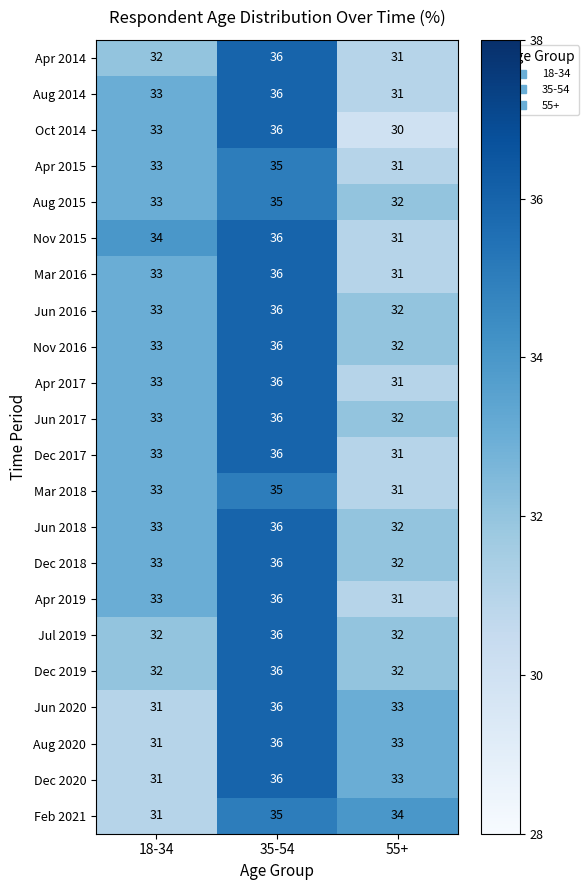

What is the approximate value of Jun 2018 at 55+?

32